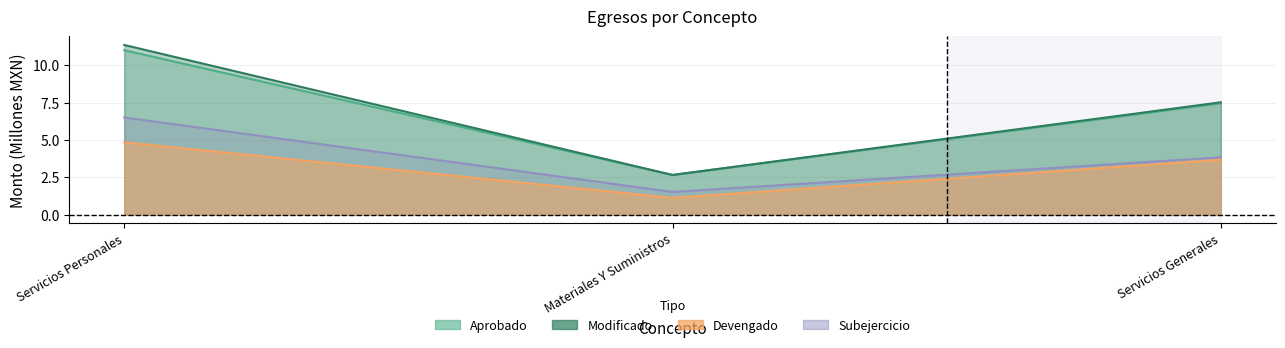

How many lines are shown in the chart?

4